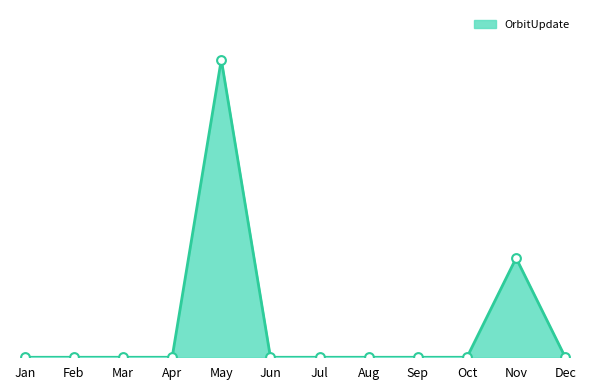

Is this an area chart (filled region under the line)?

Yes